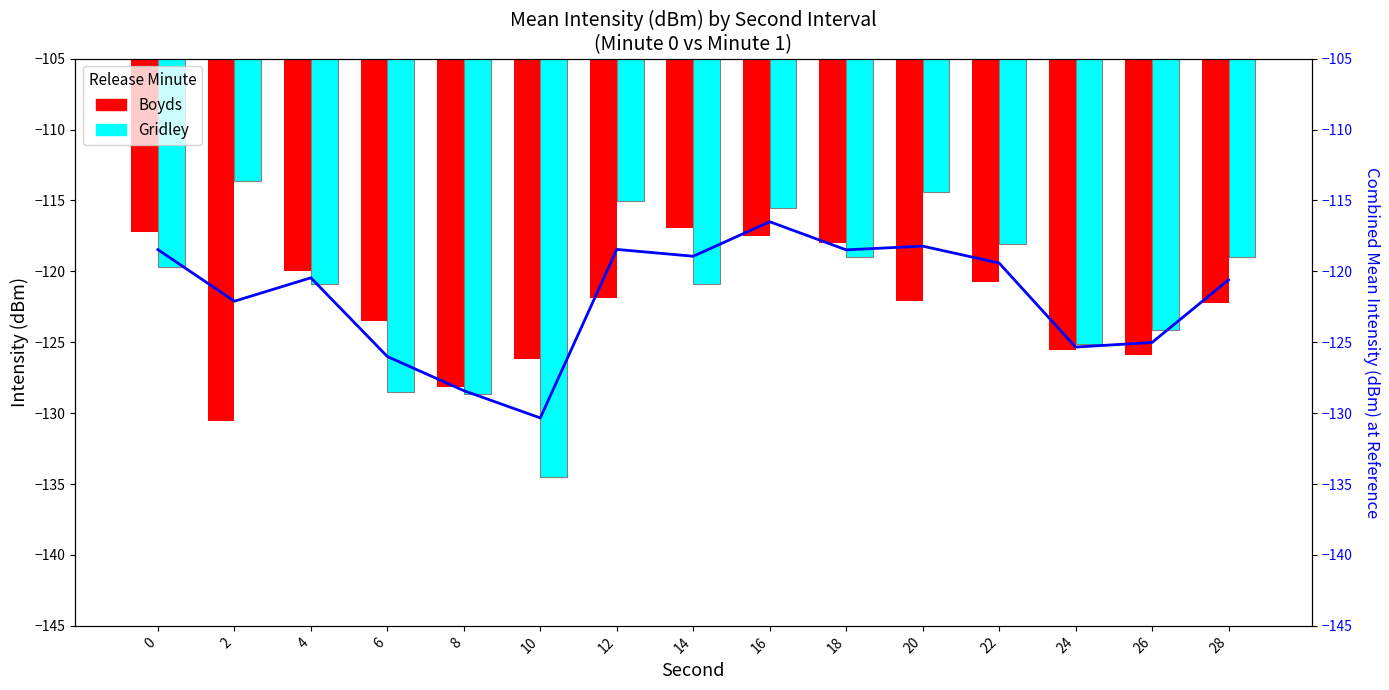

Which series has the largest total across all categories?

Gridley